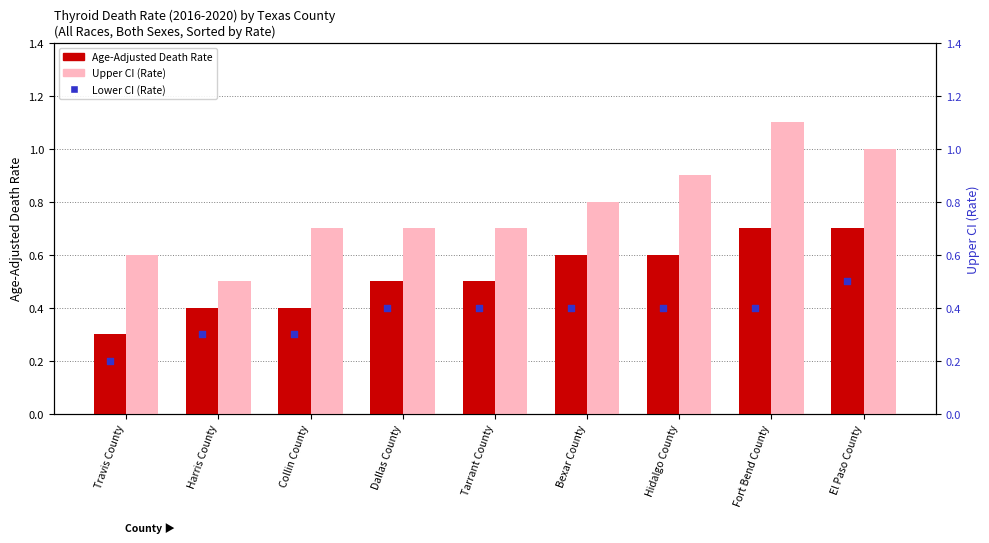

At how many categories does at least one series exceed 1?

1